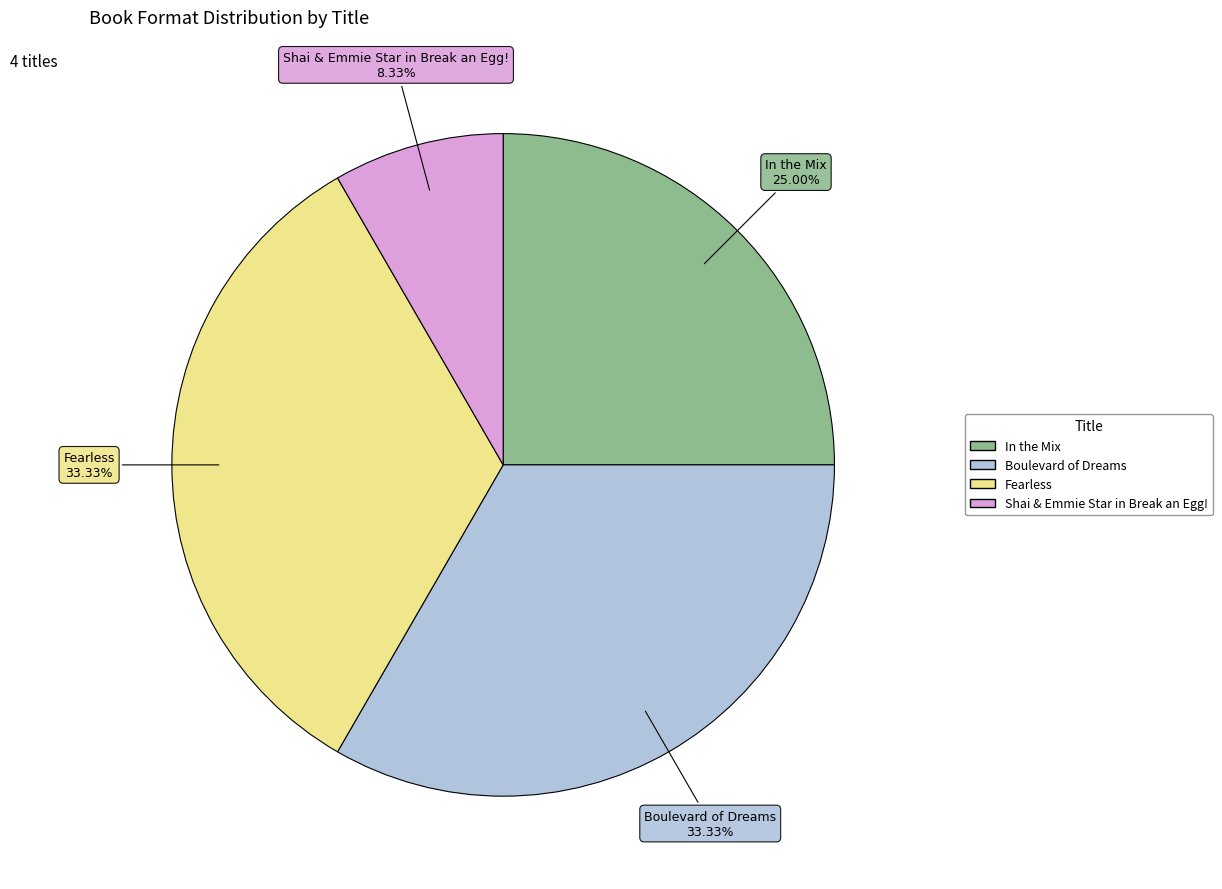

To the nearest percent, what is the average slice percentage?

25%